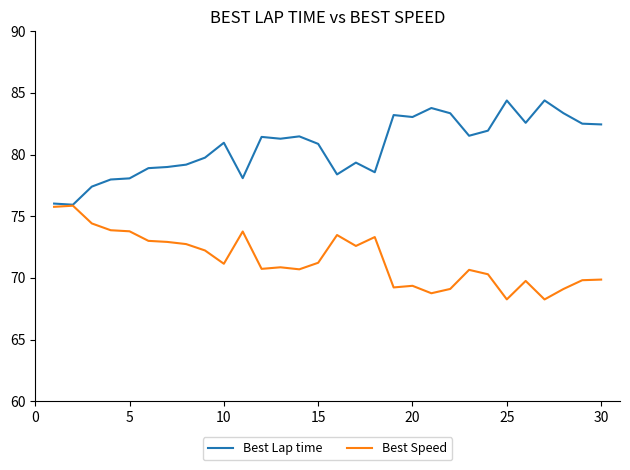

What is the maximum value for Best Speed?

75.9